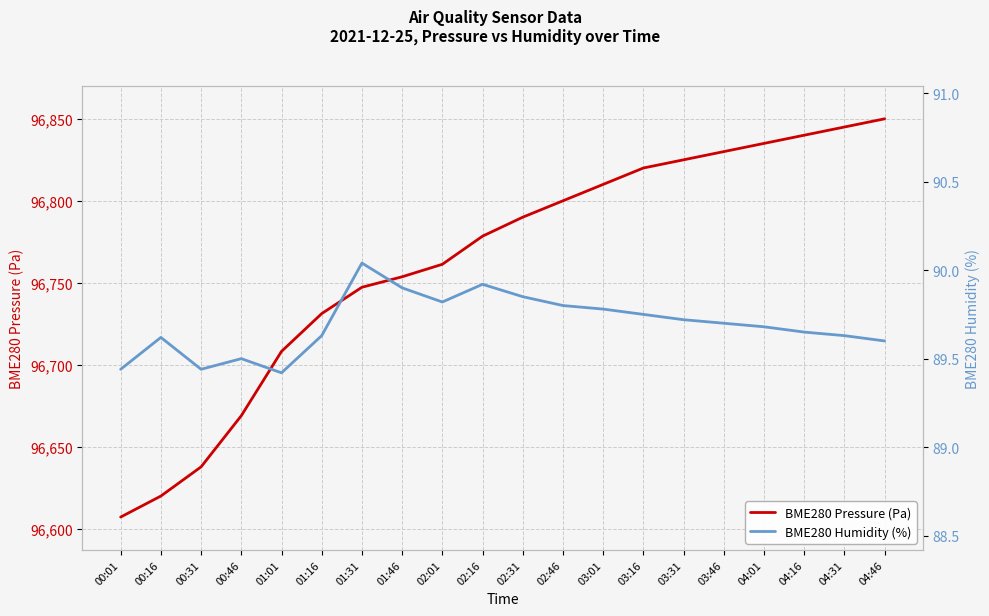

What is the difference between the maximum and minimum values in the BME280 Pressure (Pa) series?

242.9